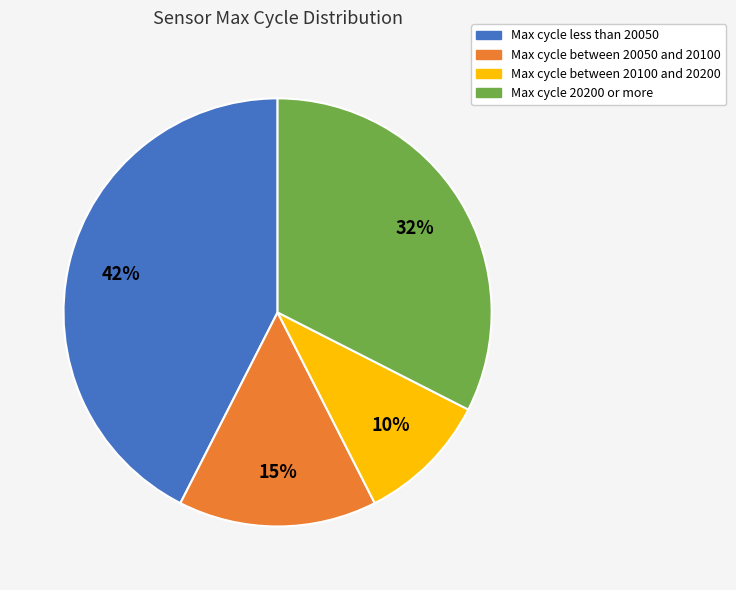

Does any single category account for the majority?

No